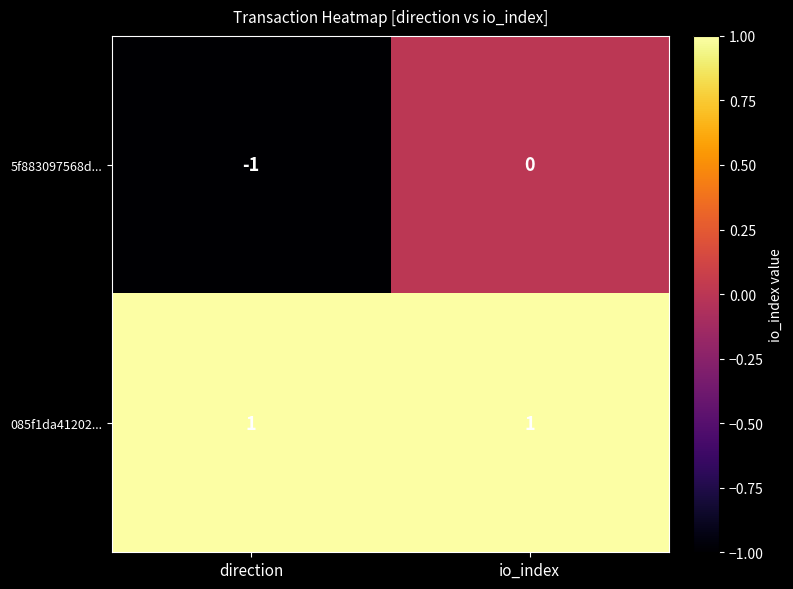

At which category is the sum across all series the highest?

io_index